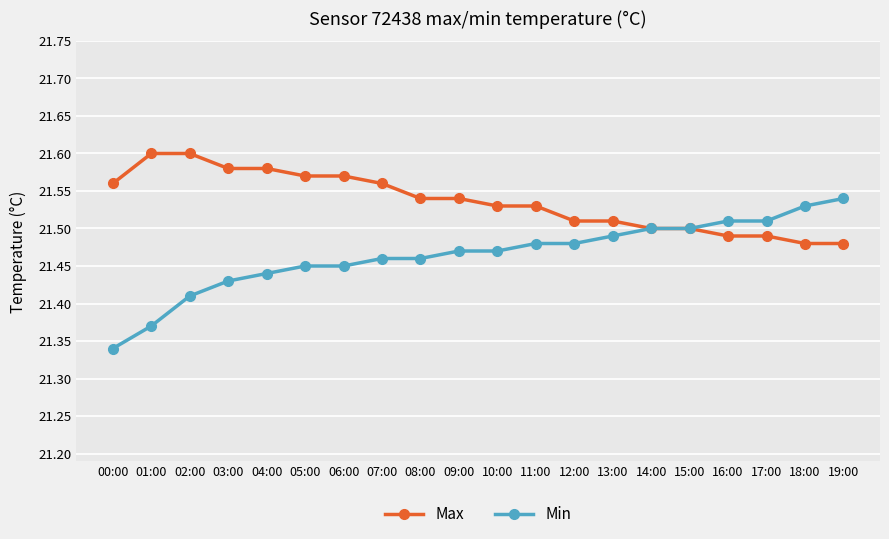

What is the label of the 8th point from the left?

07:00